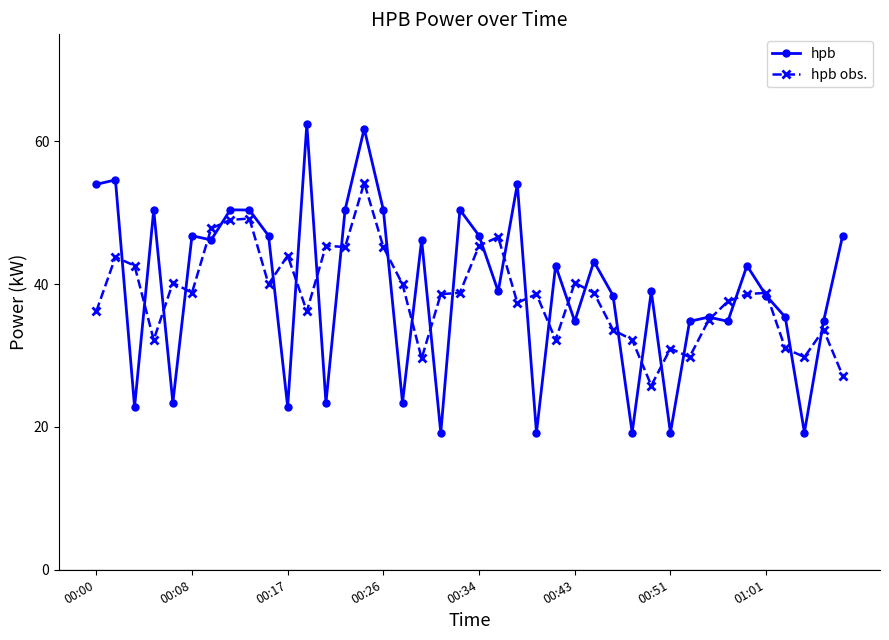

Which series ends up on top after the final intersection of hpb obs. and hpb?

hpb